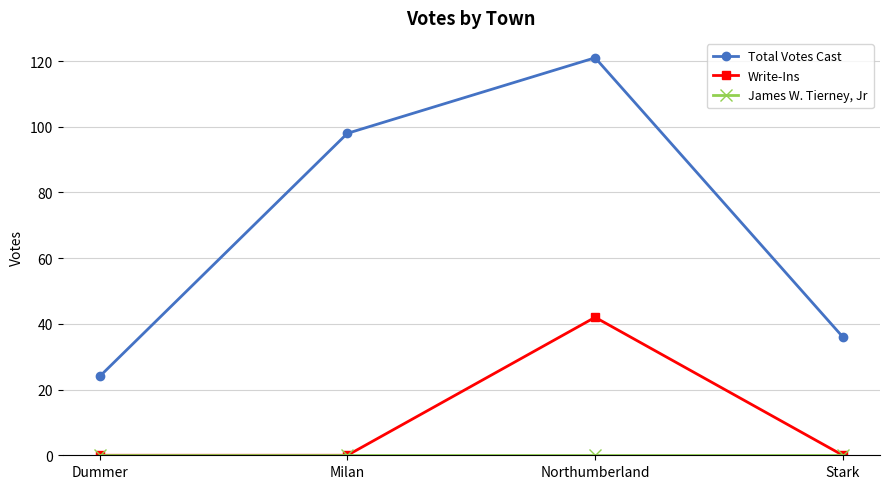

Which series has the largest total across all categories?

Total Votes Cast